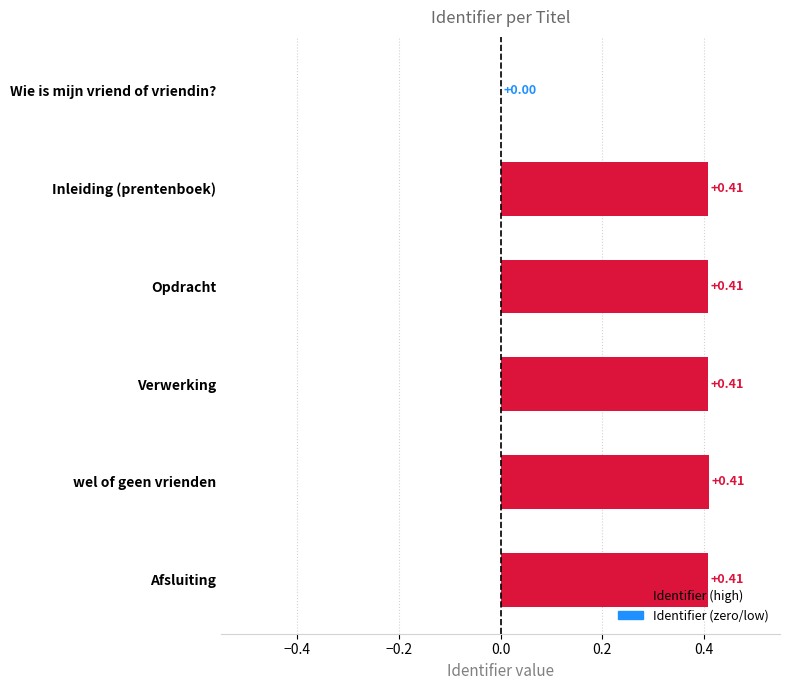

What is the average value?

0.3